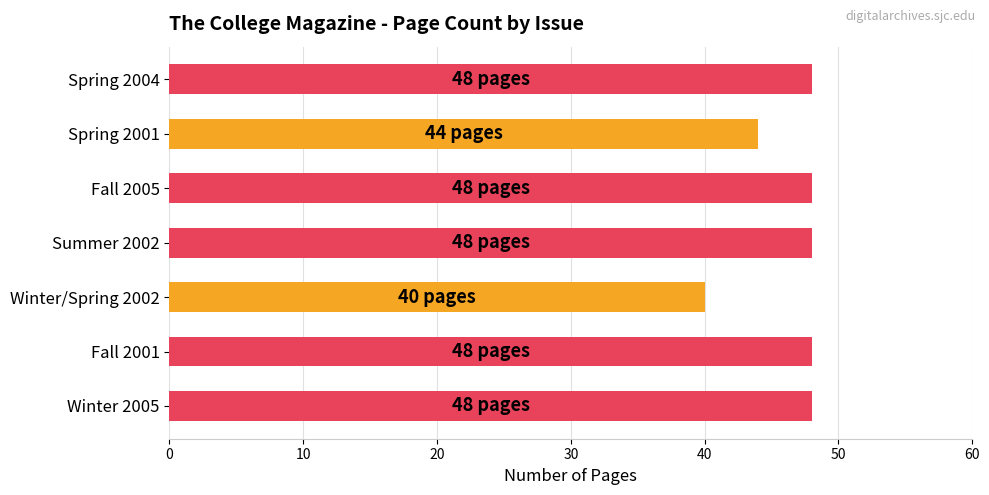

Are the bars grouped side by side (vs. stacked)?

No